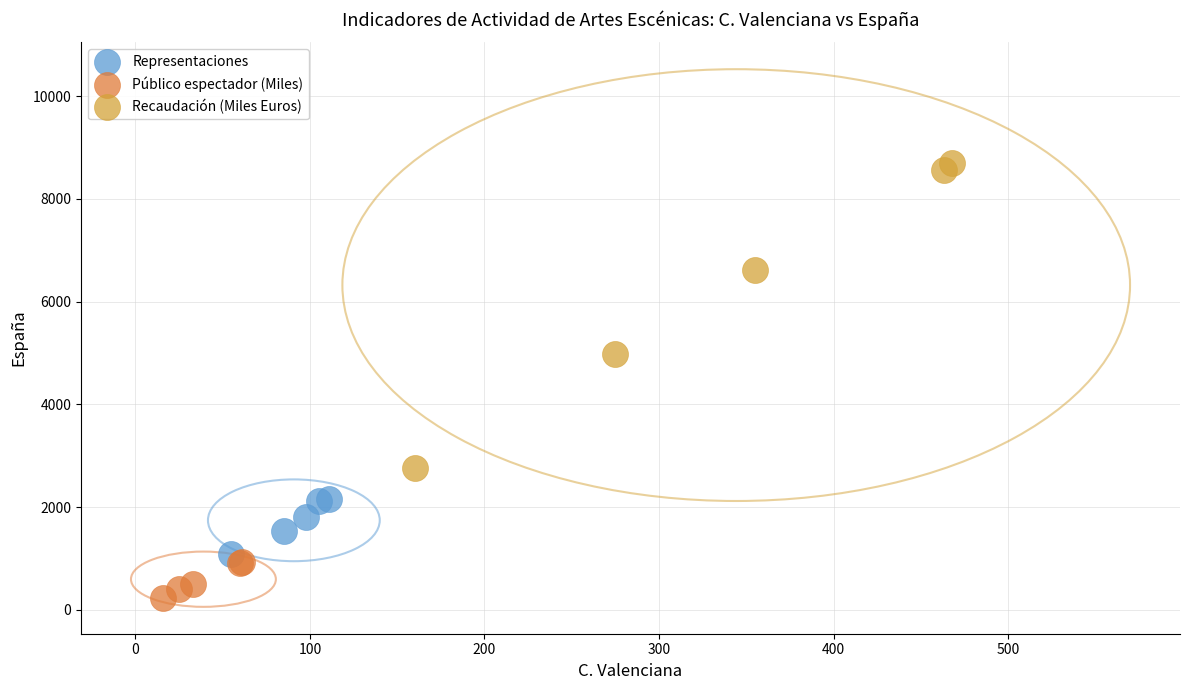

Which series has the widest spread of Y values?

Recaudación (Miles Euros)